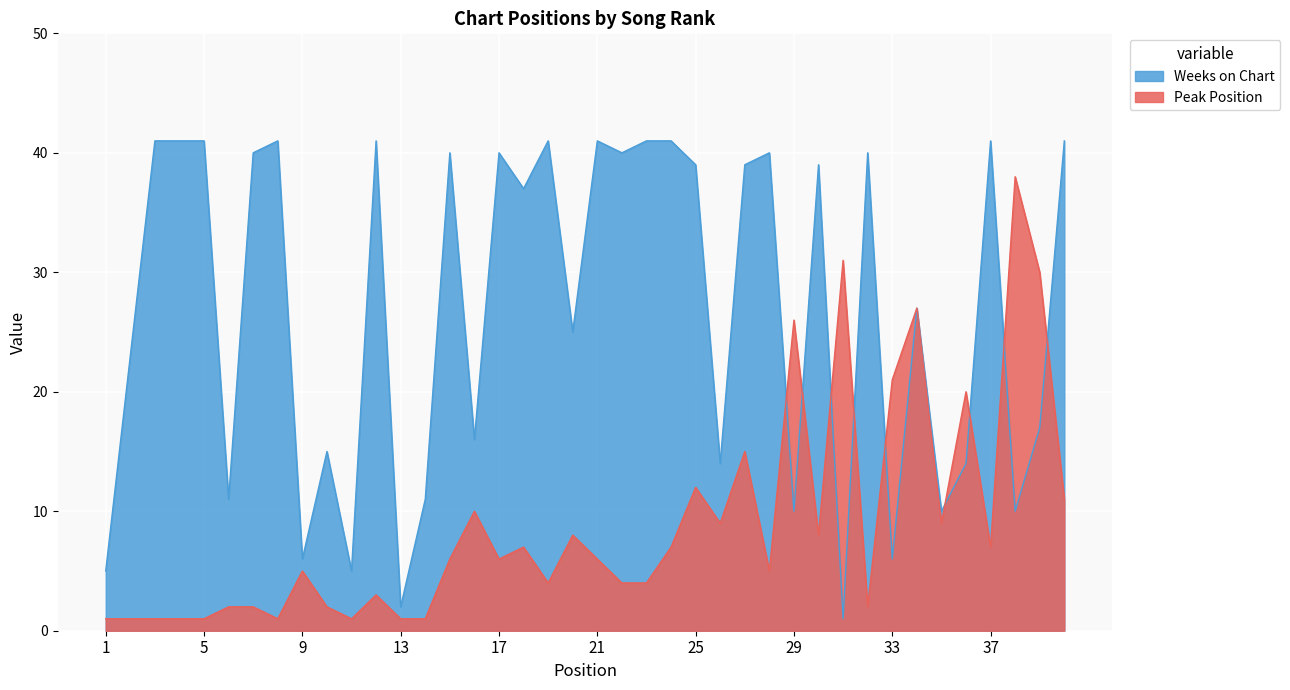

True or false: Peak Position has a value of 30 at 39.

True